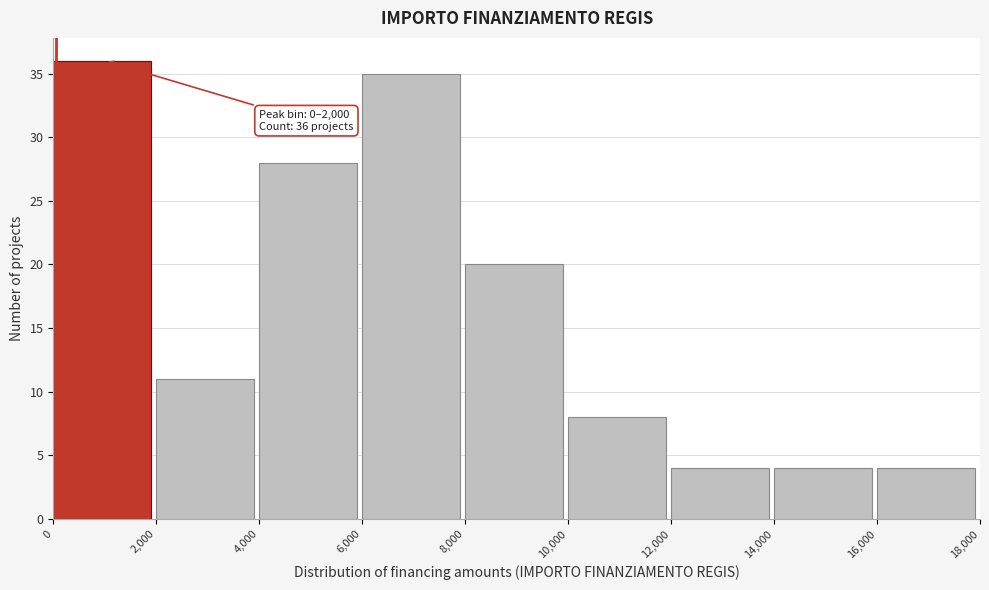

Over which range of the x-axis is the bar tallest?

0 to 2,000